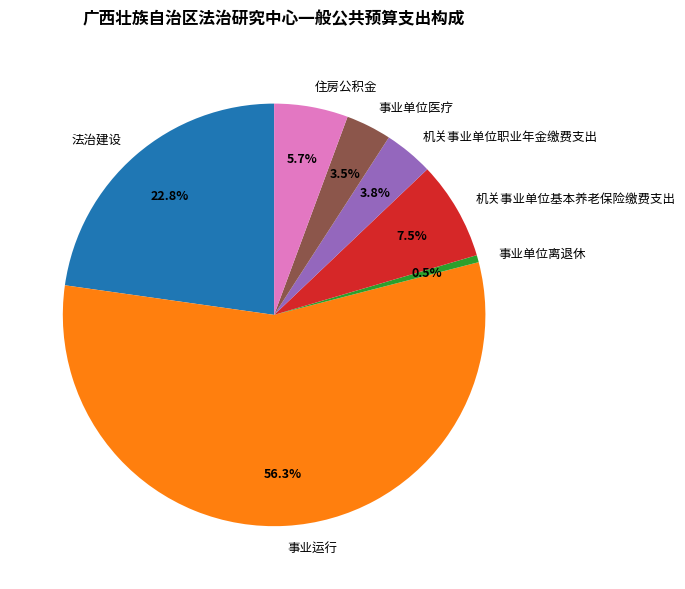

Which has a higher value, 事业单位离退休 or 机关事业单位基本养老保险缴费支出?

机关事业单位基本养老保险缴费支出